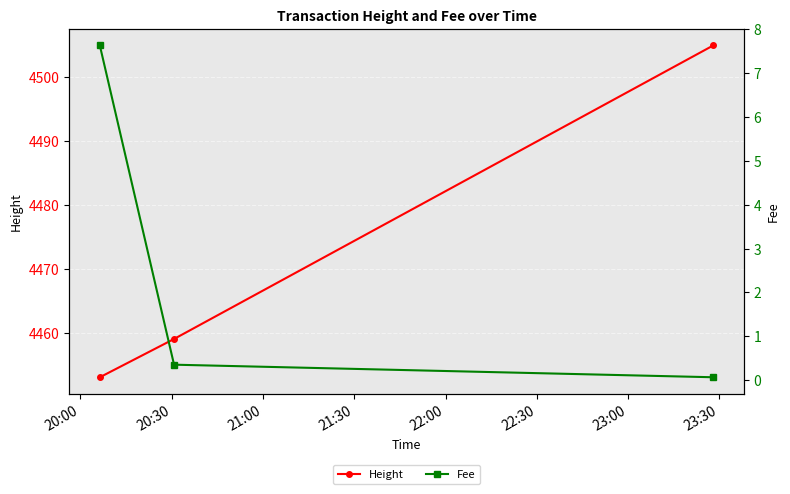

How many data points does each series have?

3